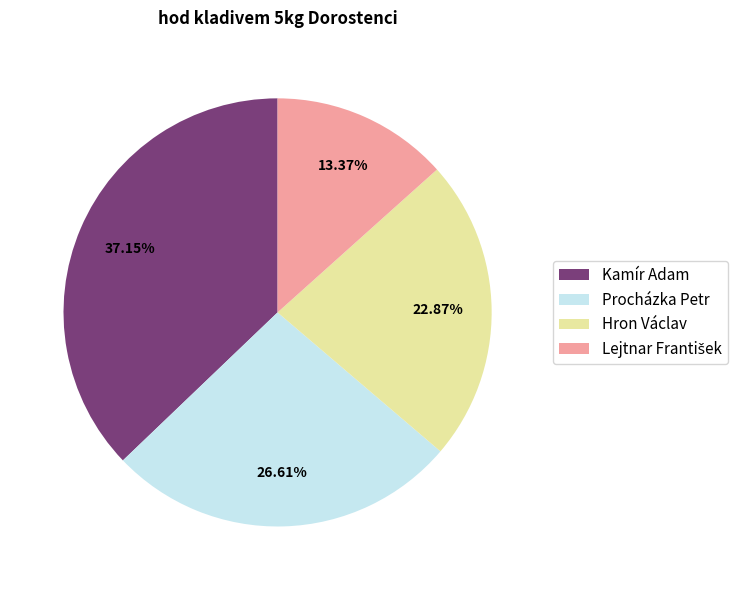

To the nearest percent, what portion does Hron Václav represent?

23%